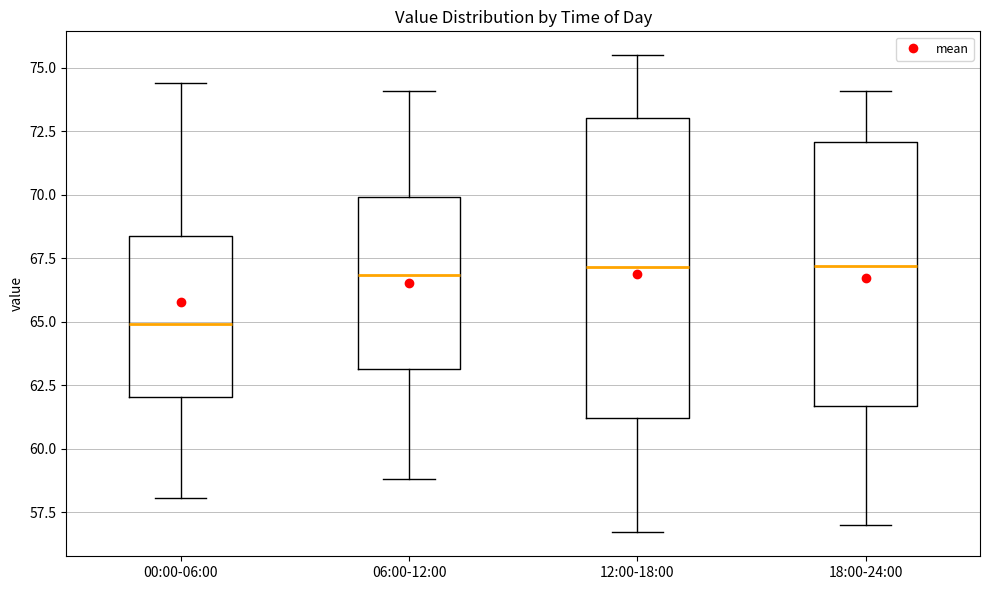

Which box has the lowest median line?

00:00-06:00